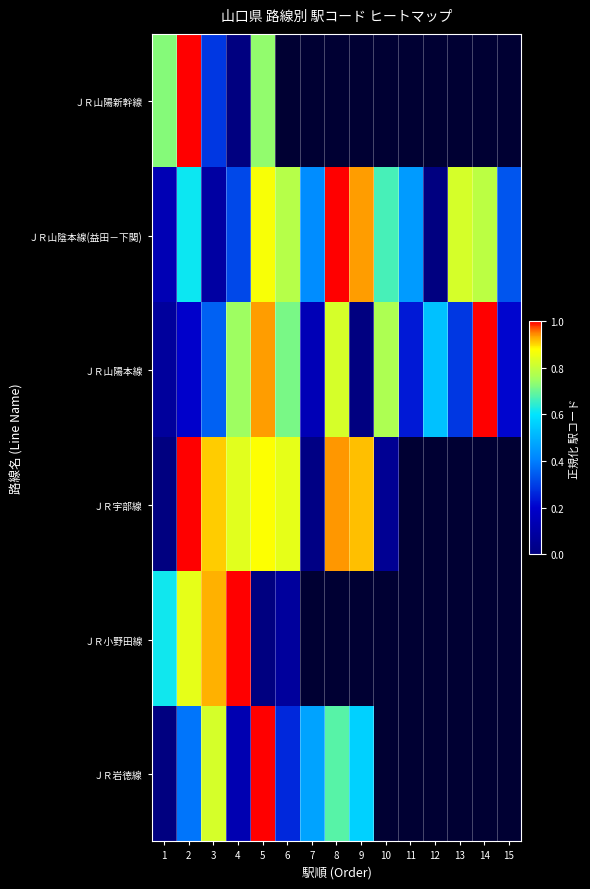

At how many categories does at least one series exceed 0?

15